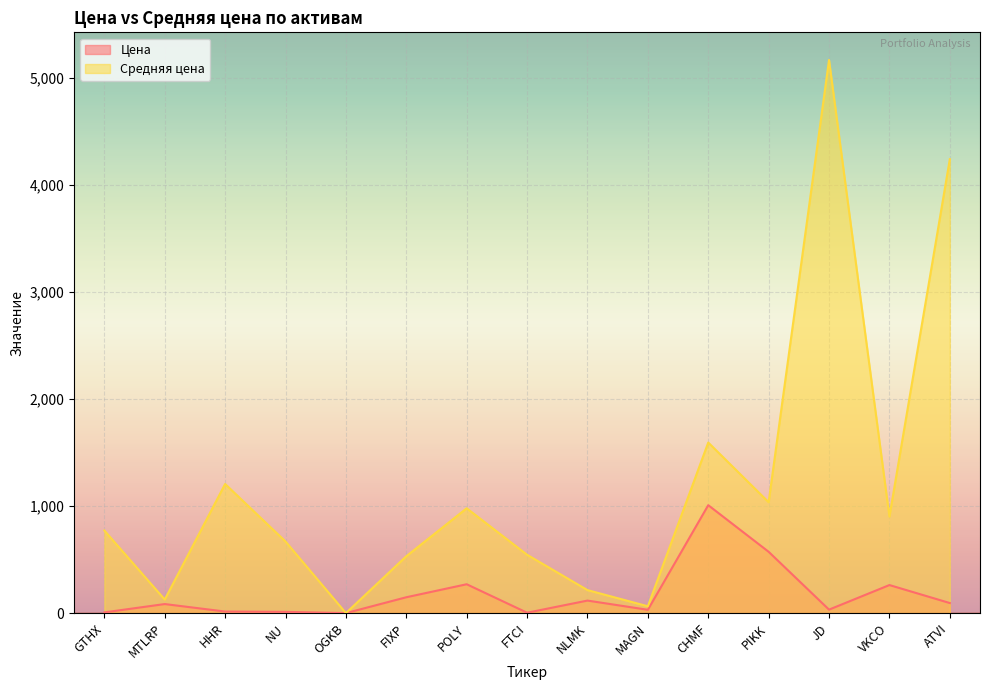

Where is the first local minimum for Средняя цена?

MTLRP